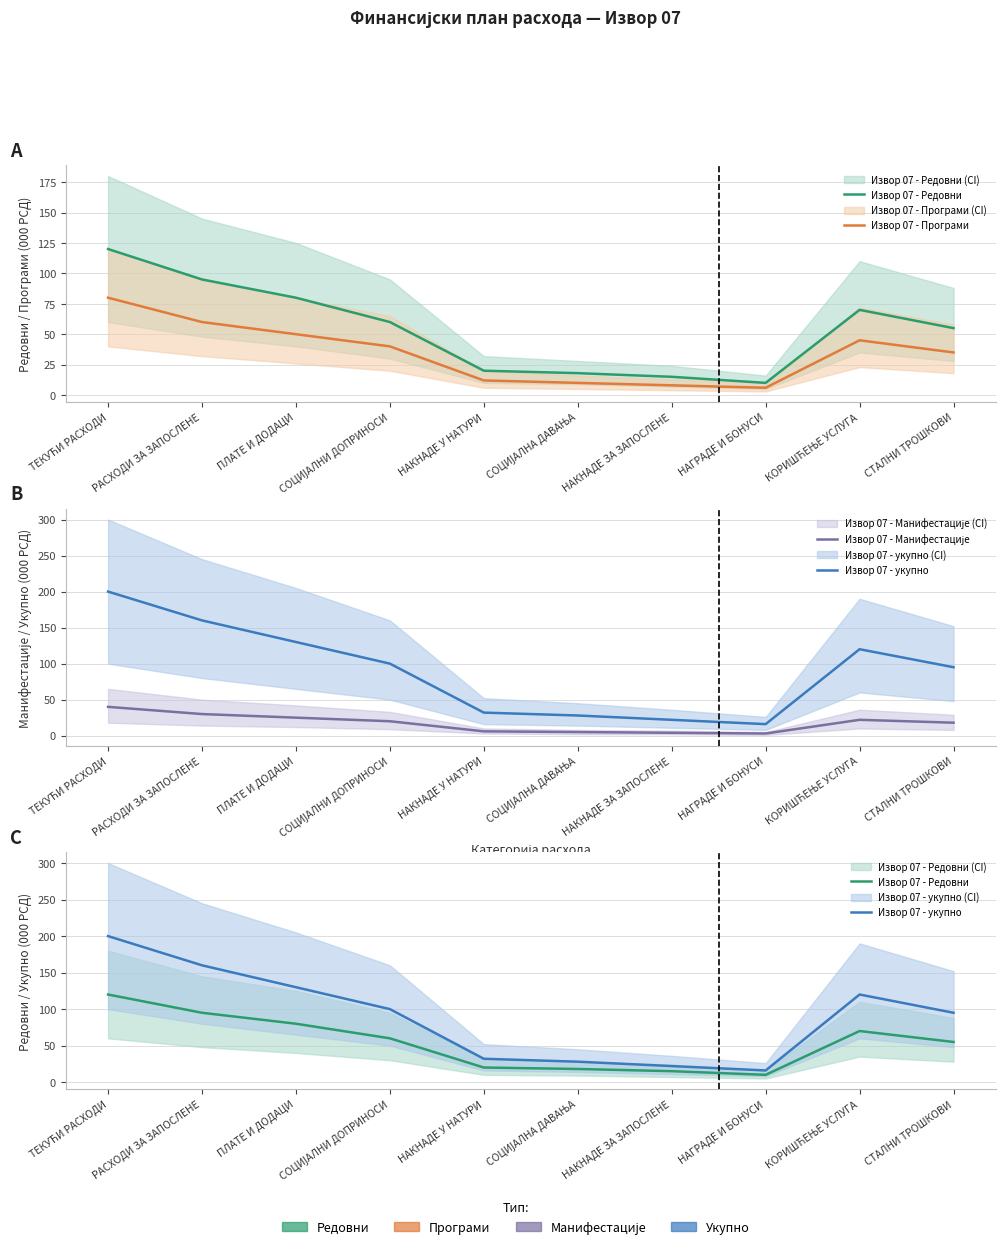

Which category has the highest value across all series?

ТЕКУЋИ РАСХОДИ